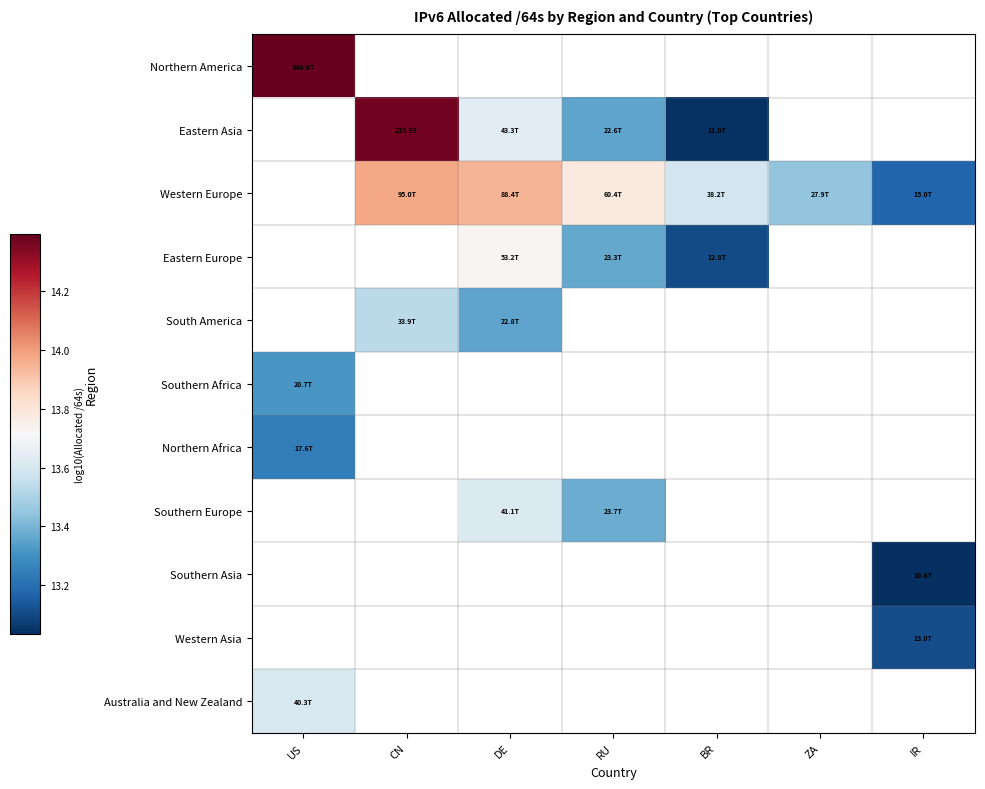

How many values in Western Asia are above zero?

1